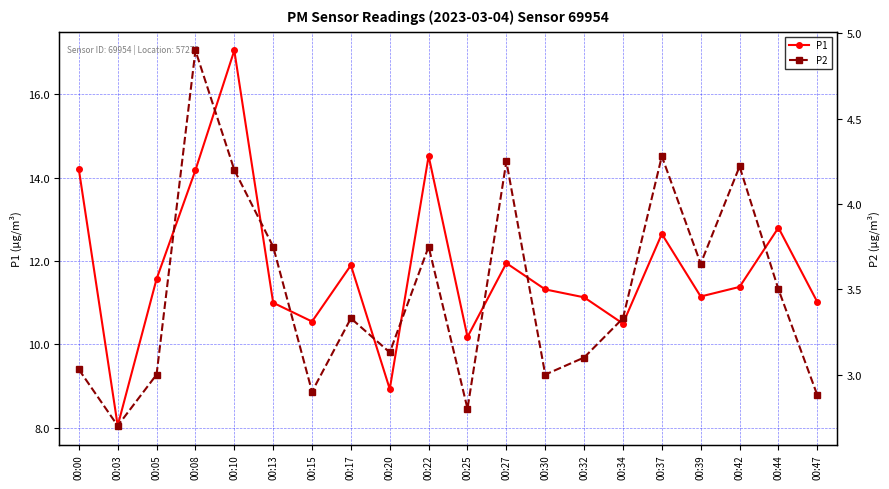

True or false: P2 and P1 cross at least once.

False